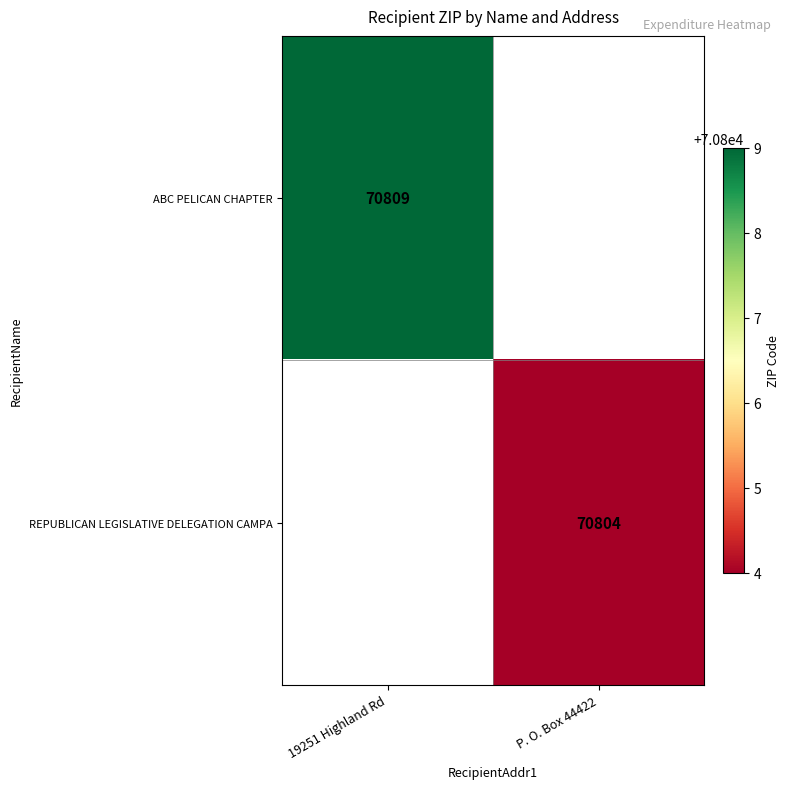

The ABC PELICAN CHAPTER series shows 27210 at 19251 Highland Rd. True or false?

False